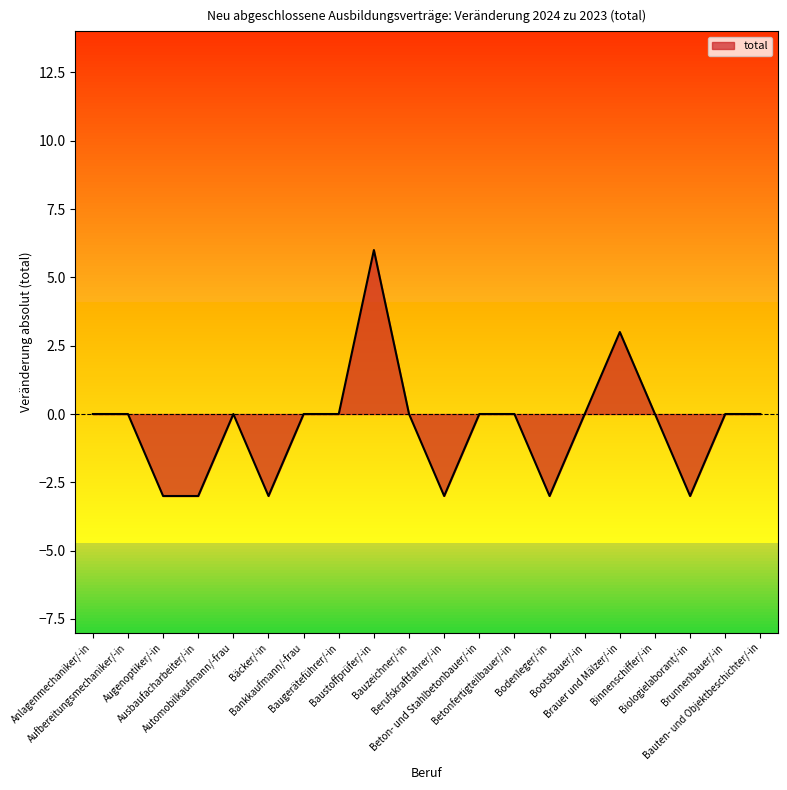

What is the difference between the second highest and minimum values?

6